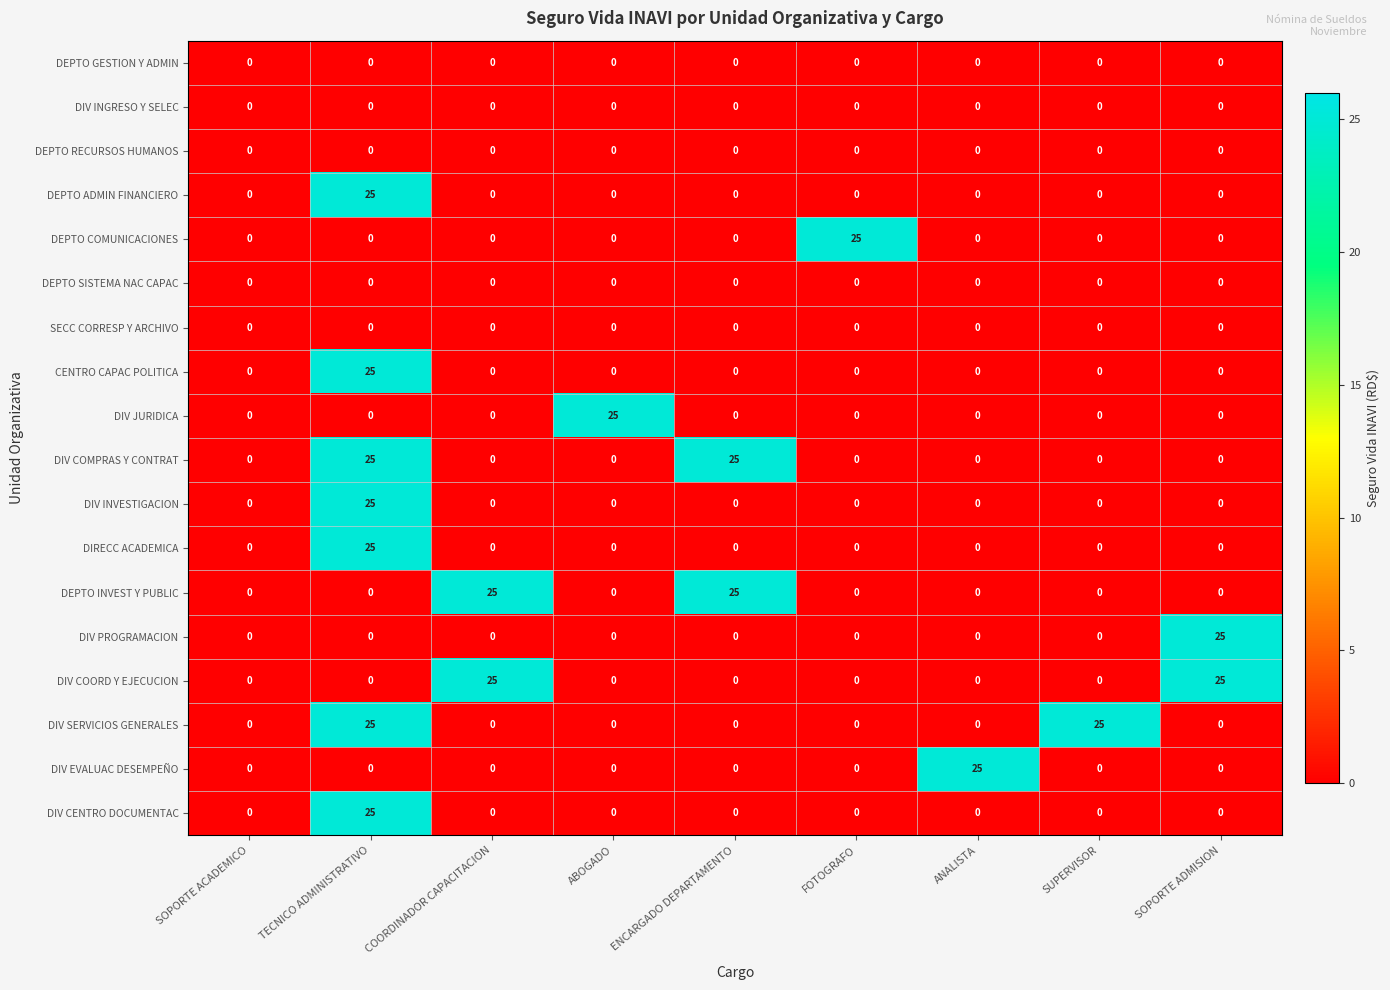

Is it true that DIV INVESTIGACION equals 0 at SUPERVISOR?

True